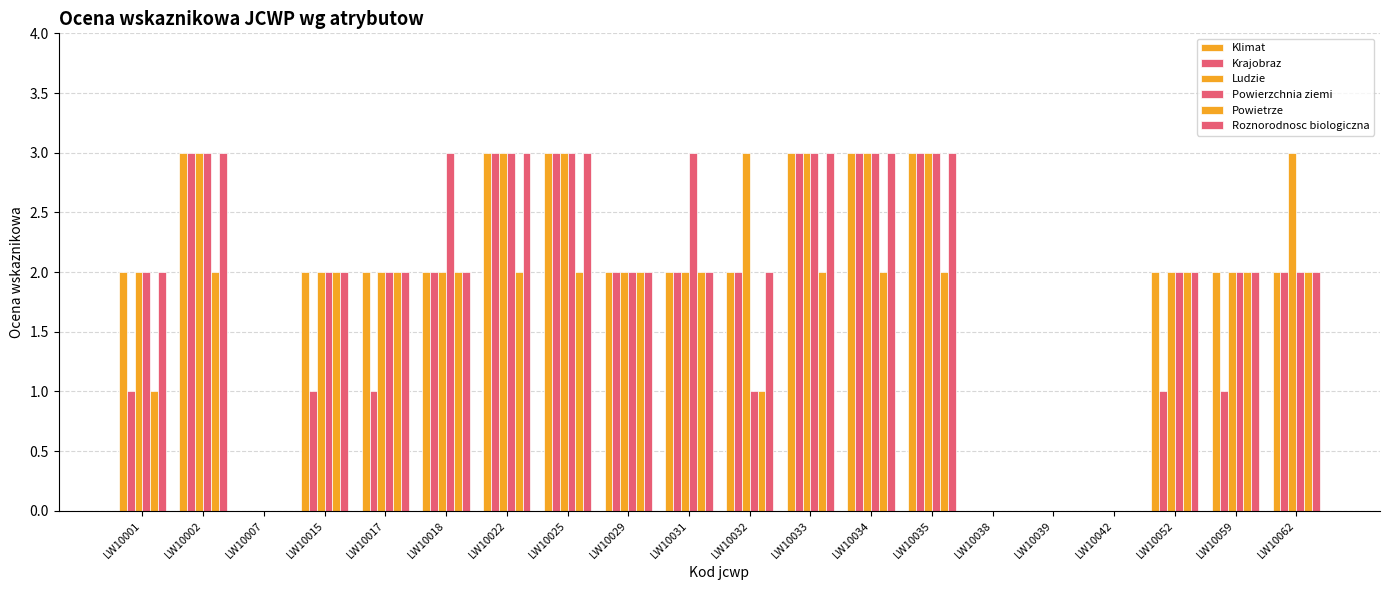

Reading left to right, transcribe all the data shown in this chart.

Klimat: LW10001=2	LW10002=3	LW10007=0	LW10015=2	LW10017=2	LW10018=2	LW10022=3	LW10025=3	LW10029=2	LW10031=2	LW10032=2	LW10033=3	LW10034=3	LW10035=3	LW10038=0	LW10039=0	LW10042=0	LW10052=2	LW10059=2	LW10062=2
Krajobraz: LW10001=1	LW10002=3	LW10007=0	LW10015=1	LW10017=1	LW10018=2	LW10022=3	LW10025=3	LW10029=2	LW10031=2	LW10032=2	LW10033=3	LW10034=3	LW10035=3	LW10038=0	LW10039=0	LW10042=0	LW10052=1	LW10059=1	LW10062=2
Ludzie: LW10001=2	LW10002=3	LW10007=0	LW10015=2	LW10017=2	LW10018=2	LW10022=3	LW10025=3	LW10029=2	LW10031=2	LW10032=3	LW10033=3	LW10034=3	LW10035=3	LW10038=0	LW10039=0	LW10042=0	LW10052=2	LW10059=2	LW10062=3
Powierzchnia ziemi: LW10001=2	LW10002=3	LW10007=0	LW10015=2	LW10017=2	LW10018=3	LW10022=3	LW10025=3	LW10029=2	LW10031=3	LW10032=1	LW10033=3	LW10034=3	LW10035=3	LW10038=0	LW10039=0	LW10042=0	LW10052=2	LW10059=2	LW10062=2
Powietrze: LW10001=1	LW10002=2	LW10007=0	LW10015=2	LW10017=2	LW10018=2	LW10022=2	LW10025=2	LW10029=2	LW10031=2	LW10032=1	LW10033=2	LW10034=2	LW10035=2	LW10038=0	LW10039=0	LW10042=0	LW10052=2	LW10059=2	LW10062=2
Roznorodnosc biologiczna: LW10001=2	LW10002=3	LW10007=0	LW10015=2	LW10017=2	LW10018=2	LW10022=3	LW10025=3	LW10029=2	LW10031=2	LW10032=2	LW10033=3	LW10034=3	LW10035=3	LW10038=0	LW10039=0	LW10042=0	LW10052=2	LW10059=2	LW10062=2